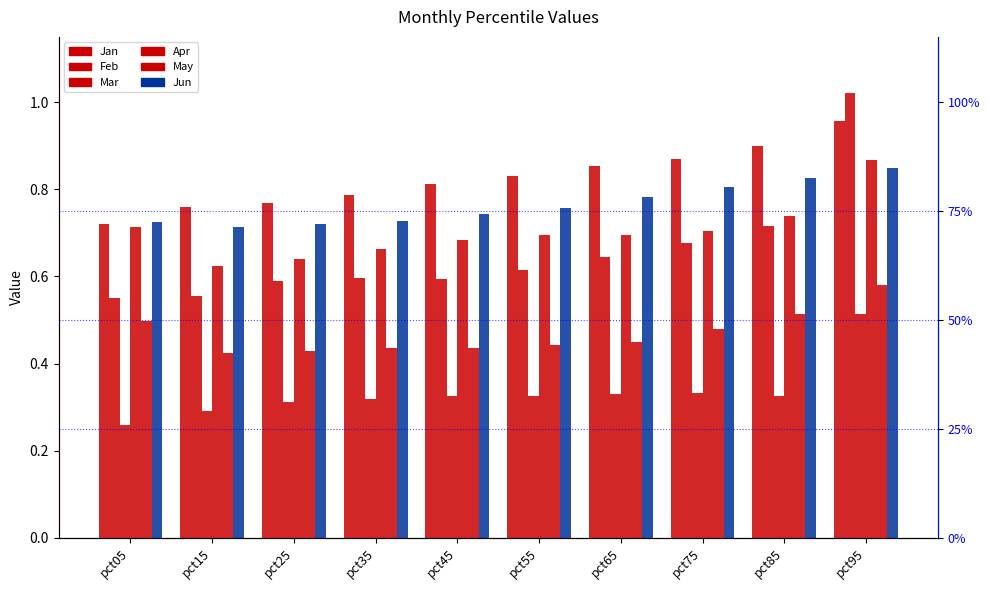

What is the sum of all Jan values?

8.3